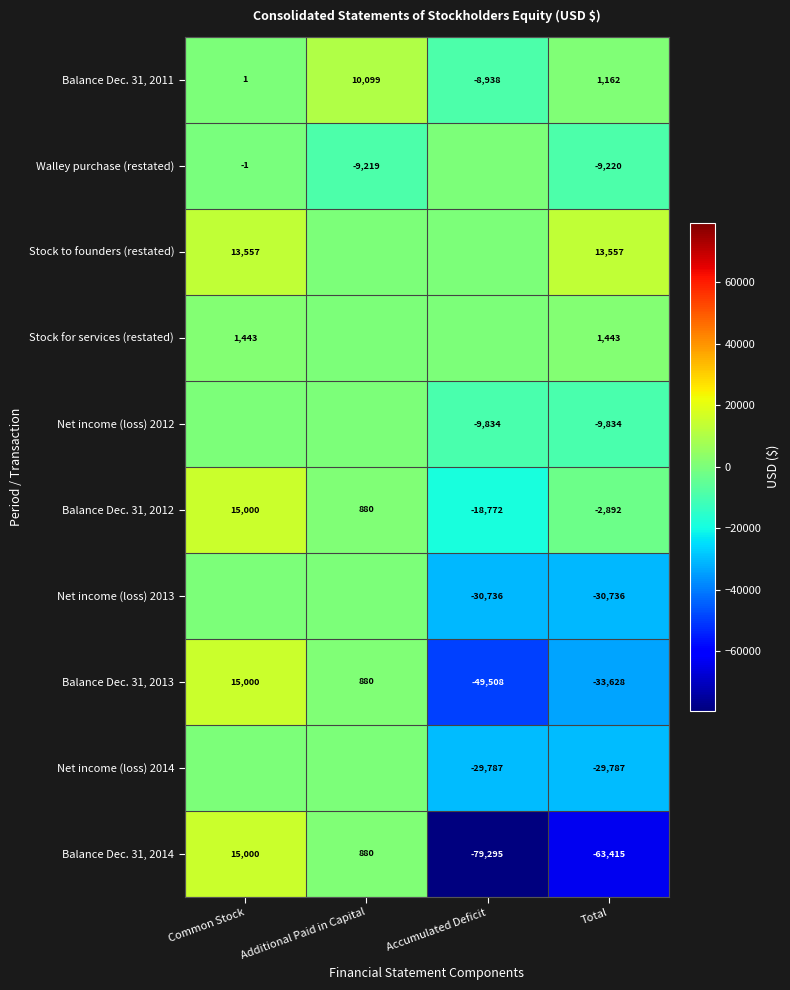

What is the difference between the highest and lowest values at Accumulated Deficit?

79295